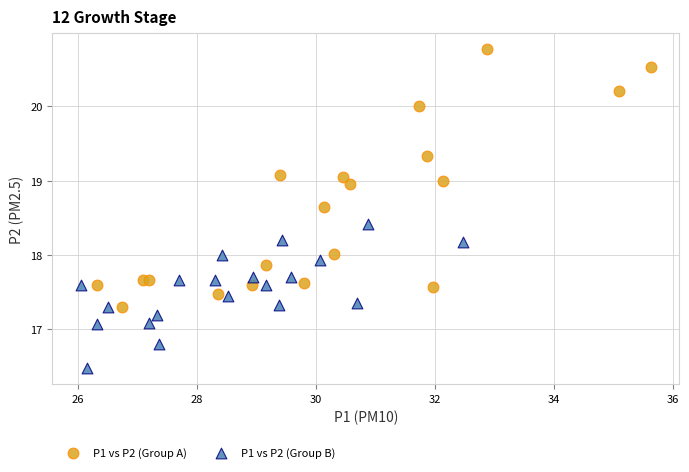

Which series reaches the maximum Y coordinate?

P1 vs P2 (Group A)